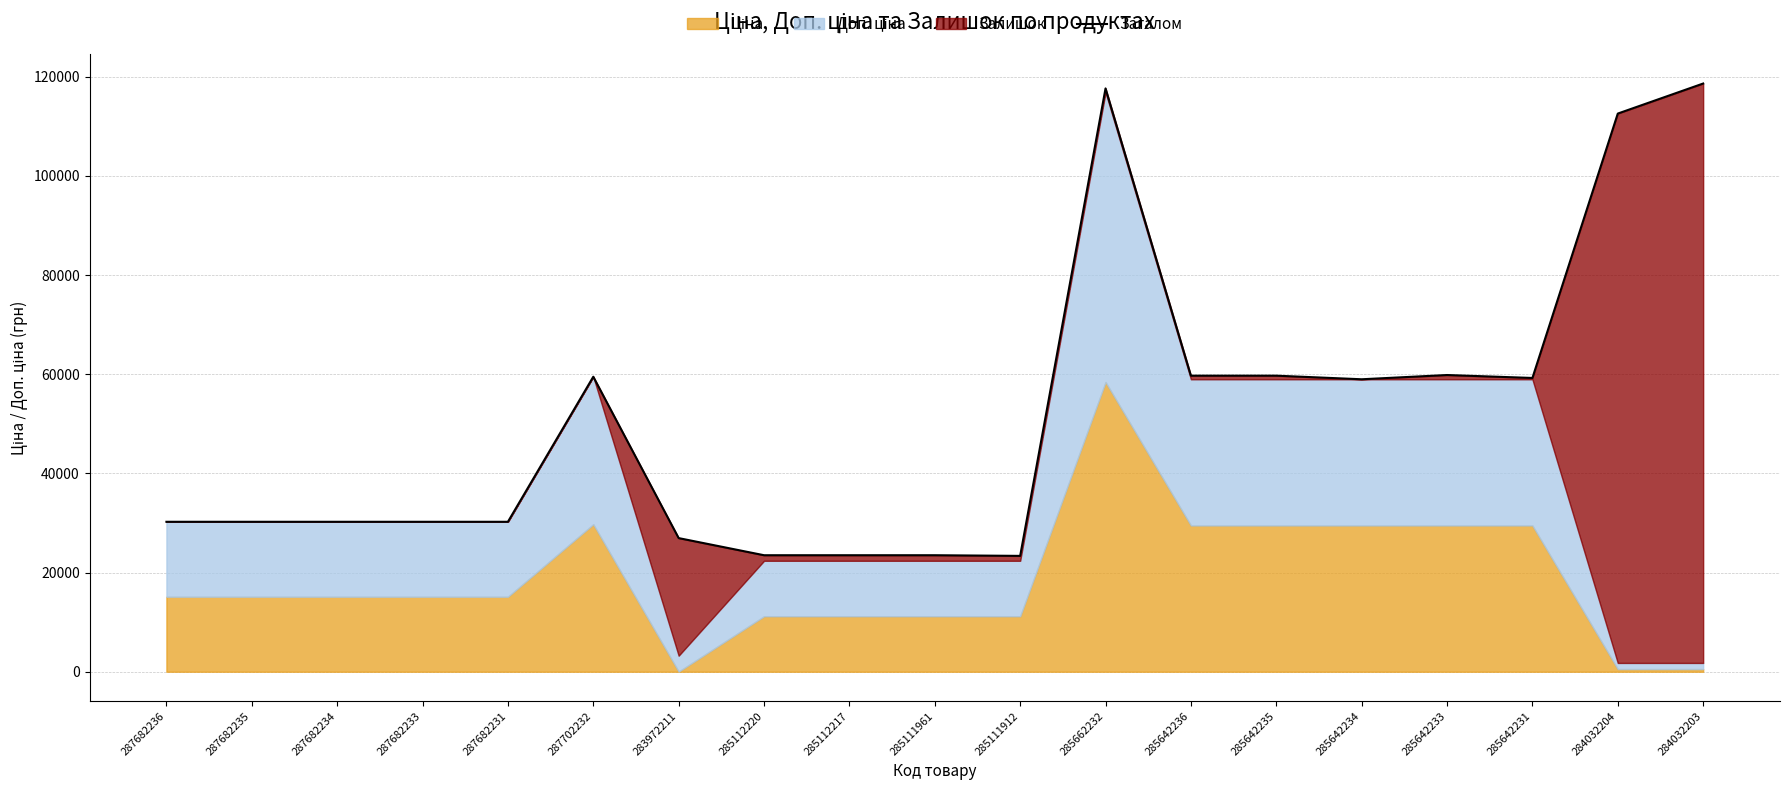

How many interior local valleys (lower than both neighbors) does the data have?

3